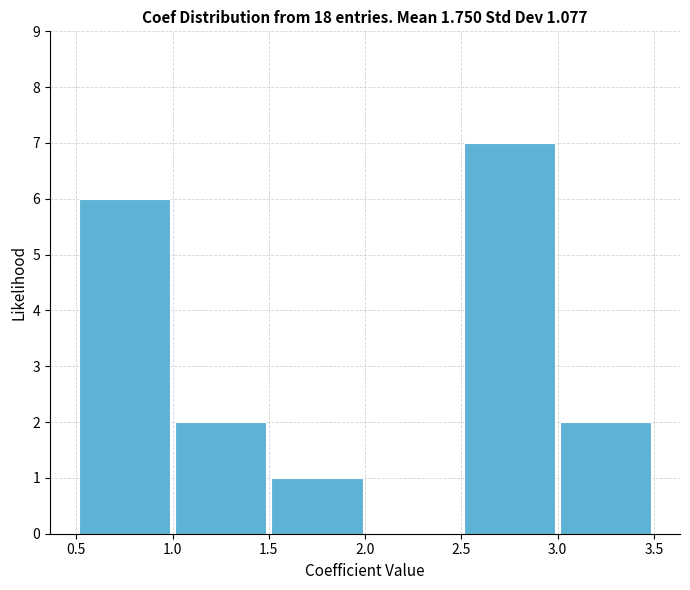

Reading left to right, list every bar in this chart as the range it spans on the x-axis followed by its height. The values are not printed on the chart, so give them approximately, as read against the axis.

0.5 to 1.0: 6
1.0 to 1.5: 2
1.5 to 2.0: 1
2.0 to 2.5: 0
2.5 to 3.0: 7
3.0 to 3.5: 2